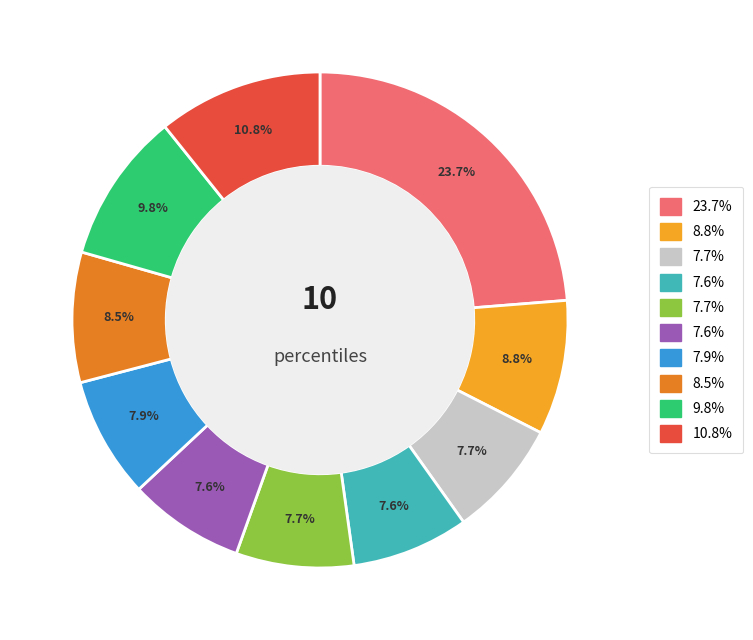

Does any single category account for the majority?

No